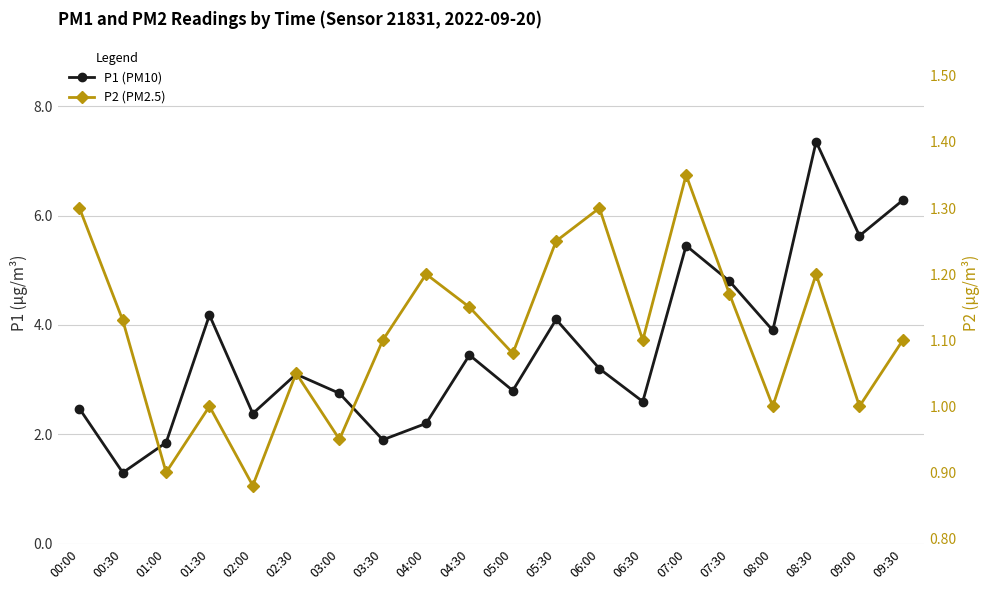

What is the minimum value for P2 (PM2.5)?

0.9